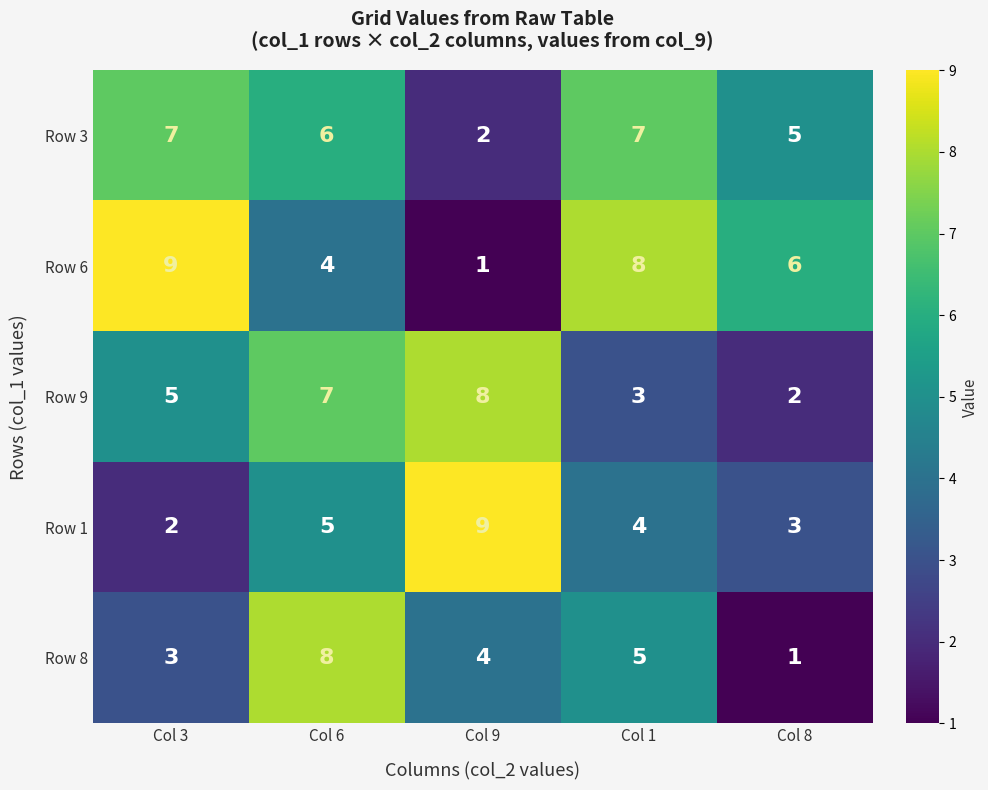

Count the Row 8 values in the range 3 to 5.

3